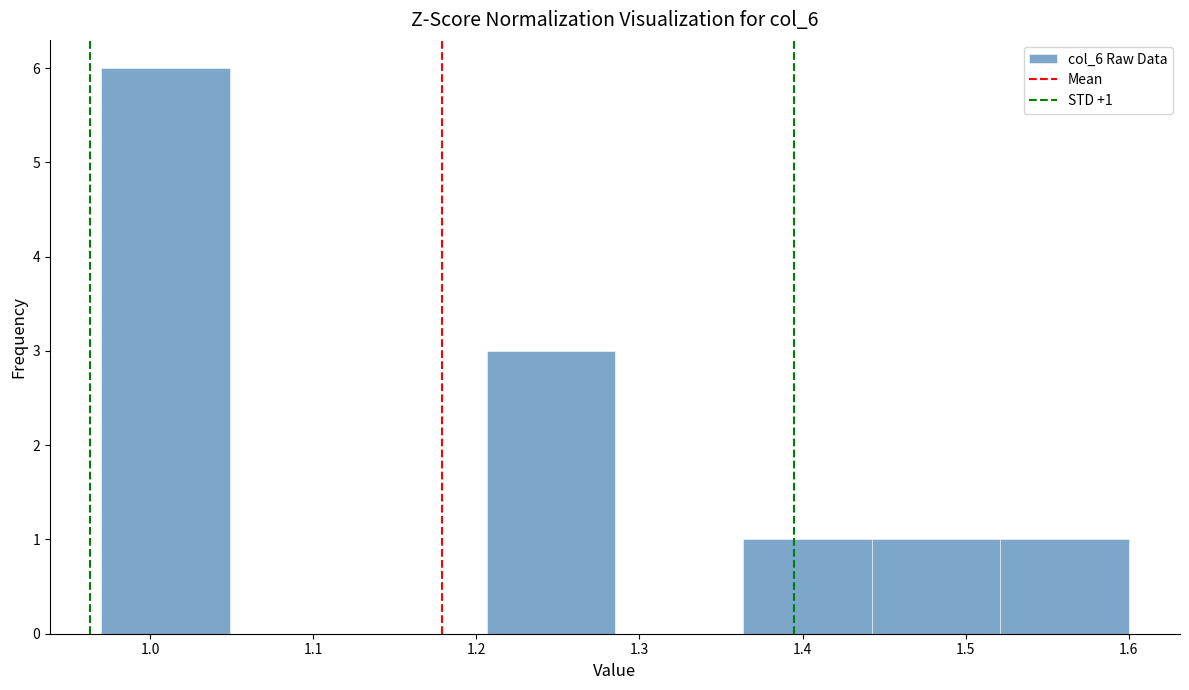

Which range on the x-axis has the tallest bar?

0.97 to 1.05